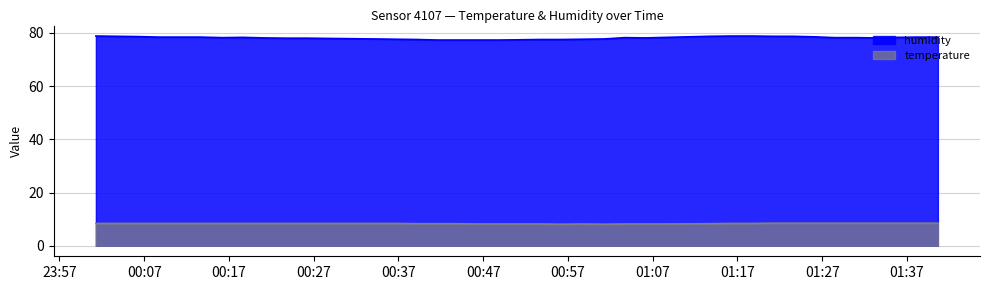

What is the approximate value of temperature at 2022-11-24T01:06:10?

8.2